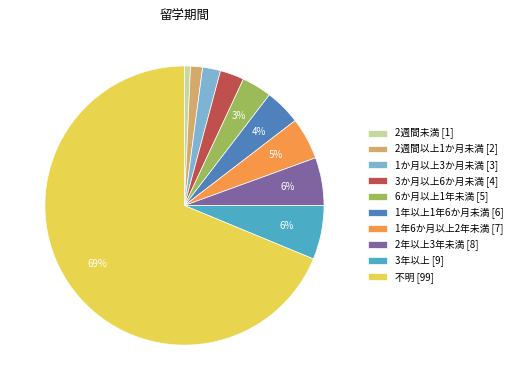

To the nearest percent, what is the average slice percentage?

10%